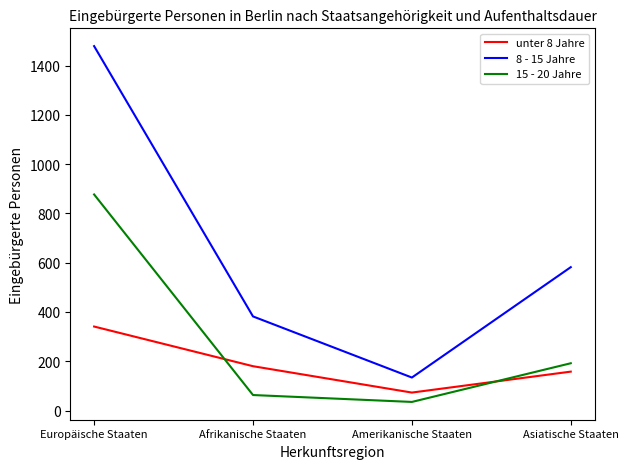

Which category has the lowest value in the 15 - 20 Jahre series?

Amerikanische Staaten